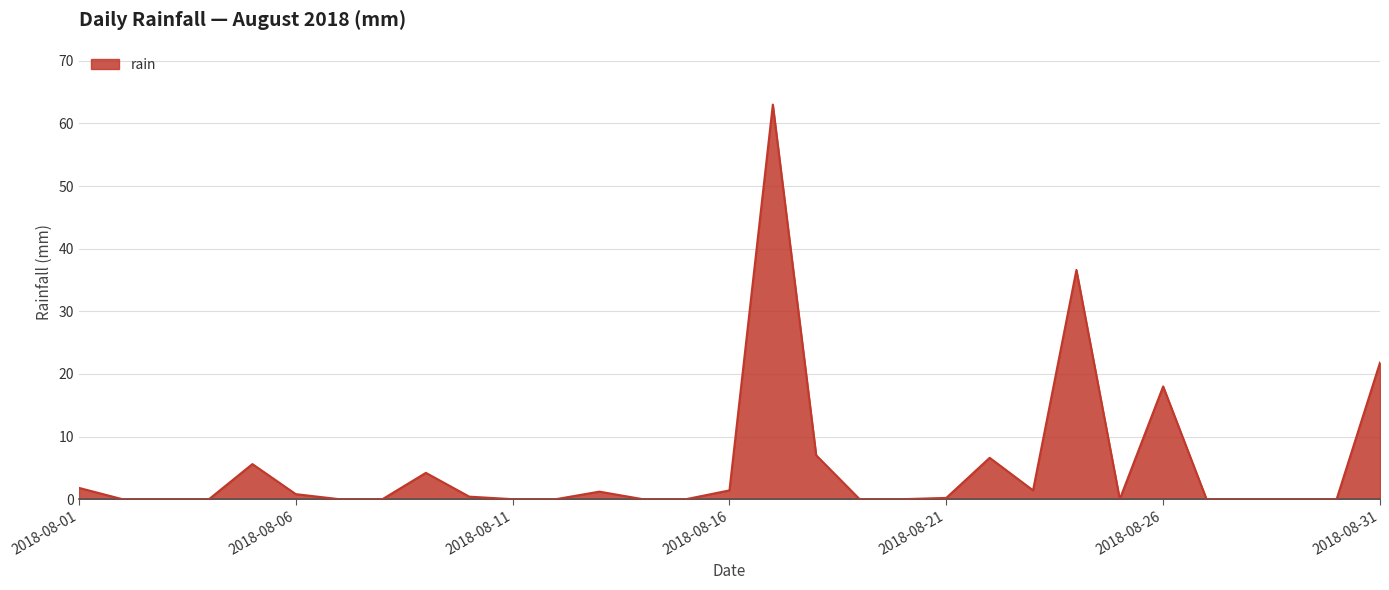

What is the greatest value displayed?

63.0